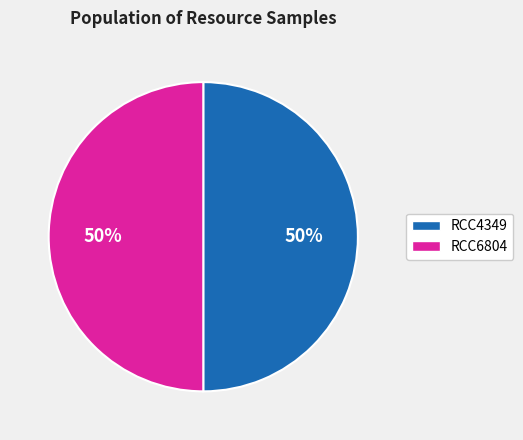

To the nearest percent, what percentage of the pie is RCC4349?

50%